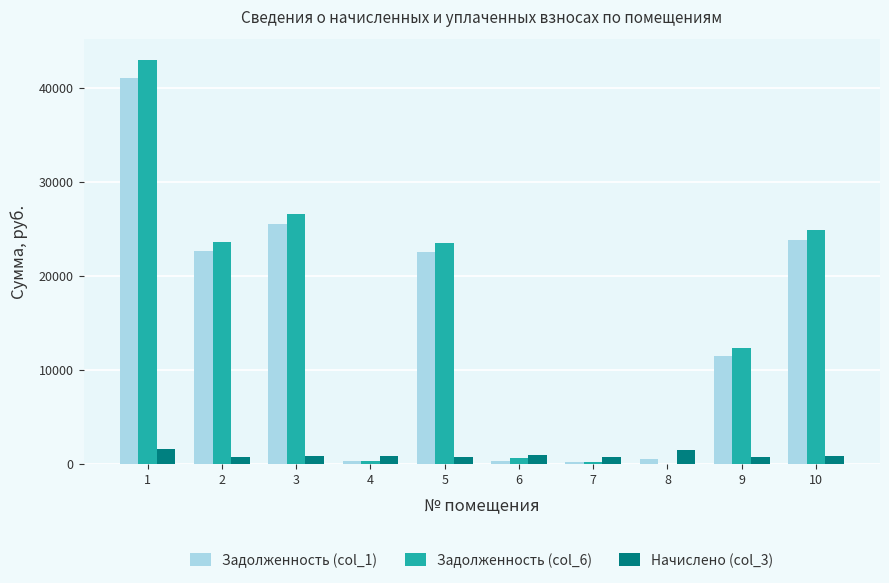

Is the value of Задолженность (col_6) at 8 greater than the value of Начислено (col_3) at 1?

No